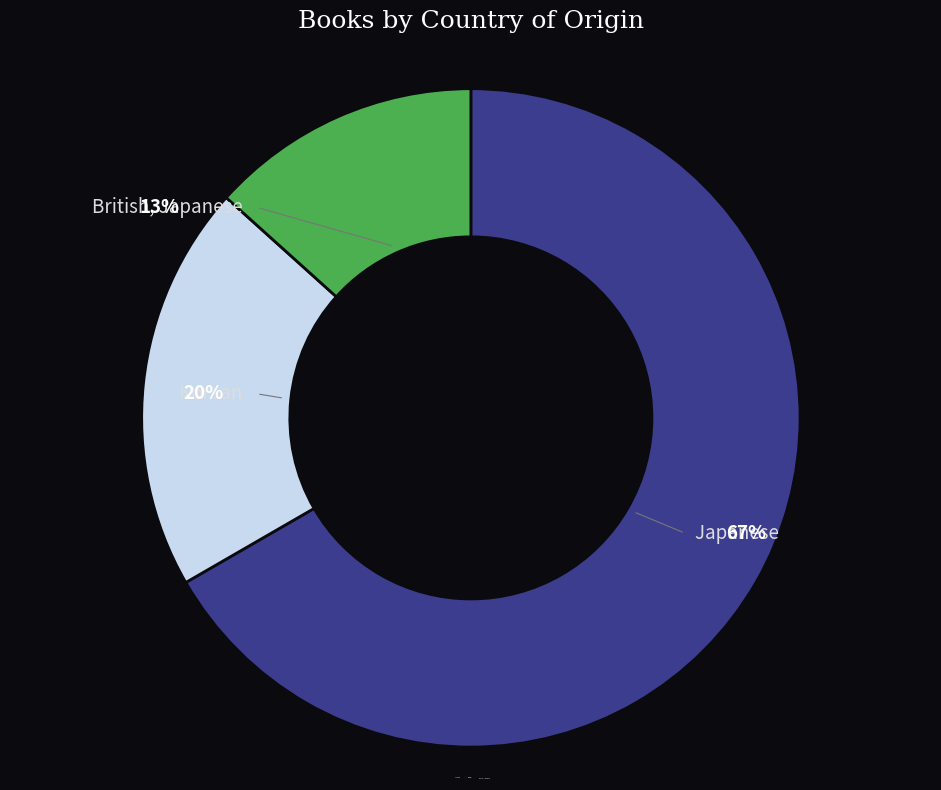

What percentage do Korean and British, Japanese together represent?

33.3%